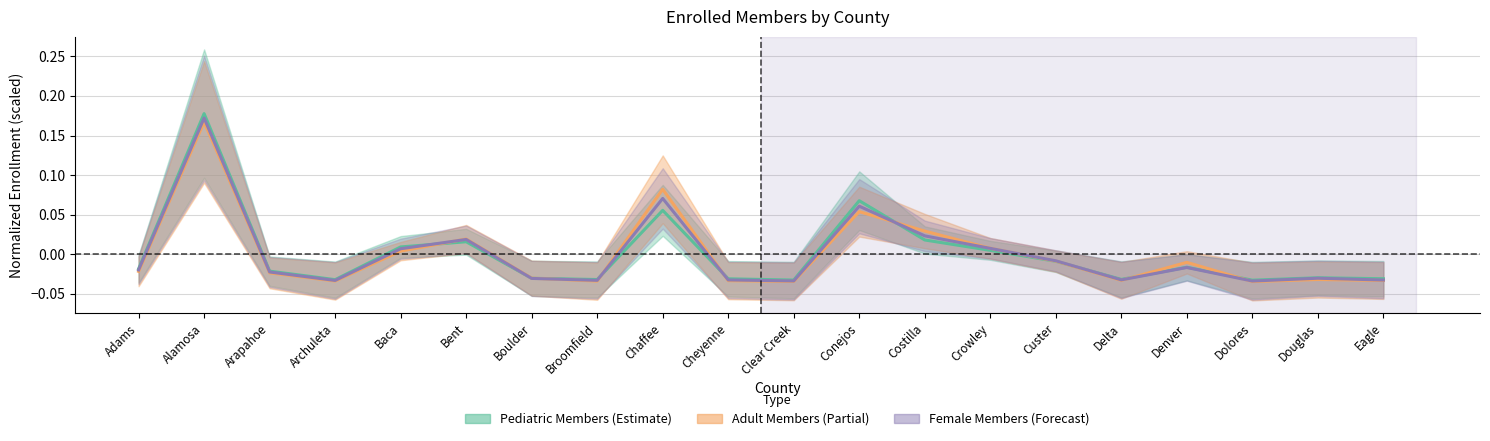

Which label corresponds to the smallest value in the chart?

Dolores